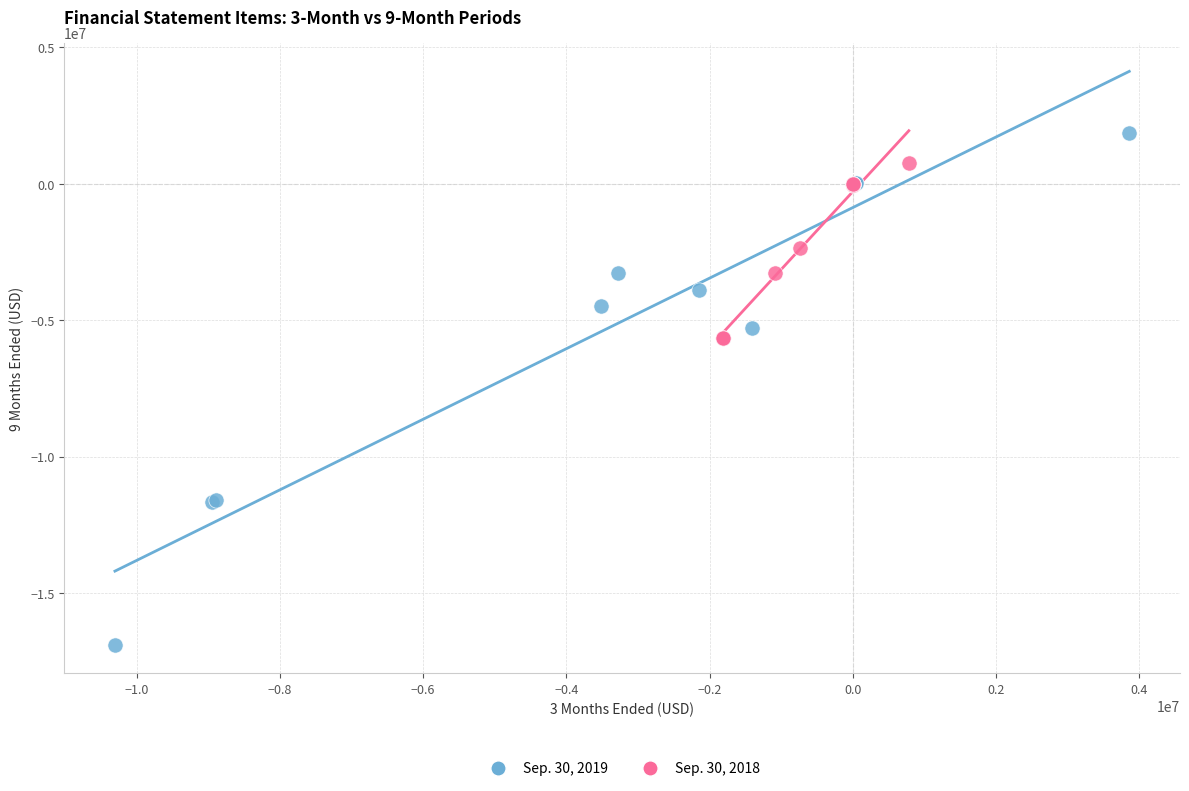

What are all the series names shown in the legend?

Sep. 30, 2019, Sep. 30, 2018